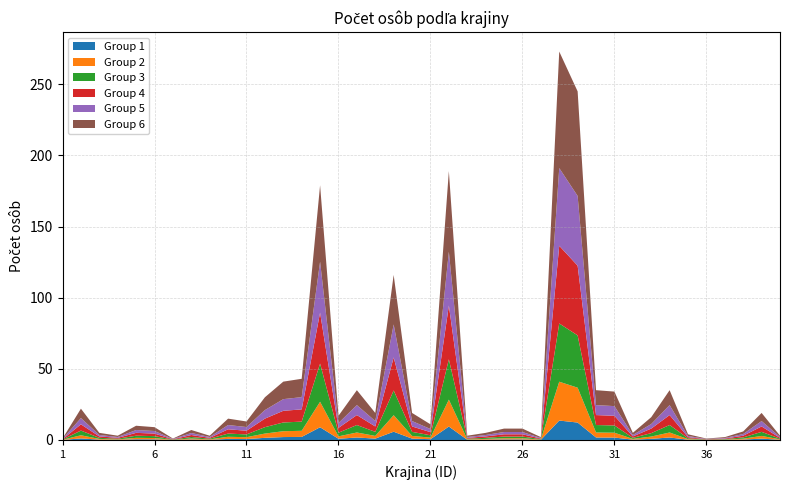

Reading left to right, list all the values displayed in this chart.

1	22	5	3	10	9	1	7	3	15	13	30	41	43	179	17	35	19	116	19	11	189	3	5	8	8	2	273	245	35	34	5	16	35	4	1	2	6	19	3